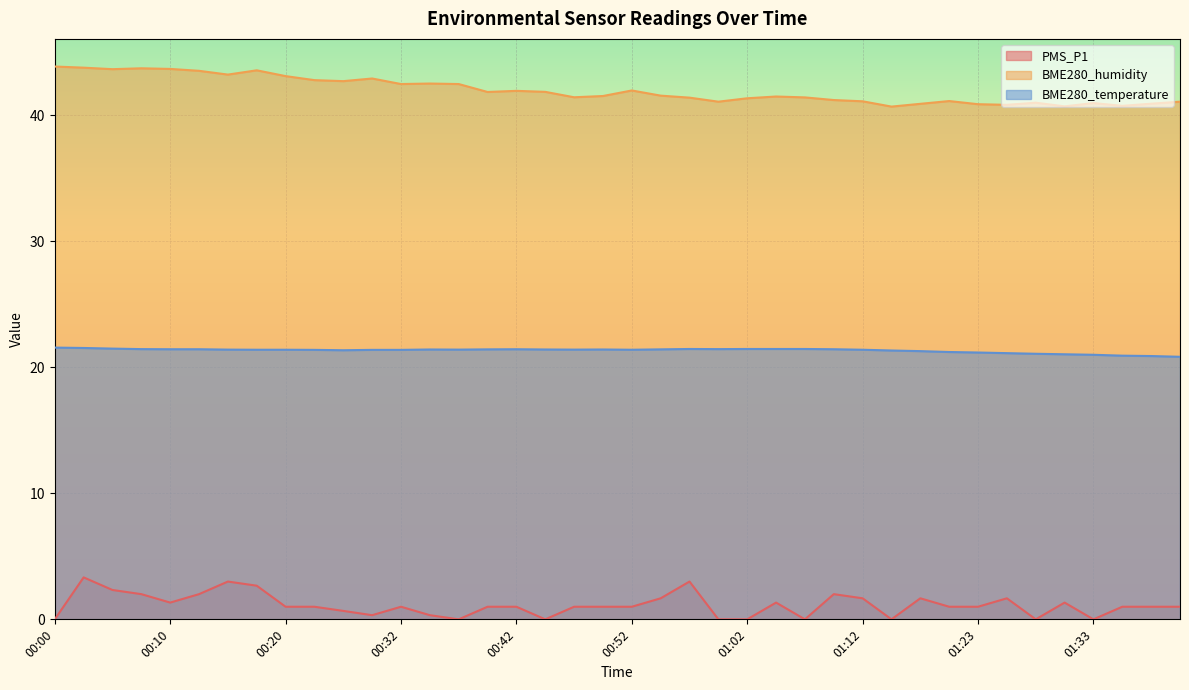

True or false: BME280_humidity and PMS_P1 cross at least once.

False